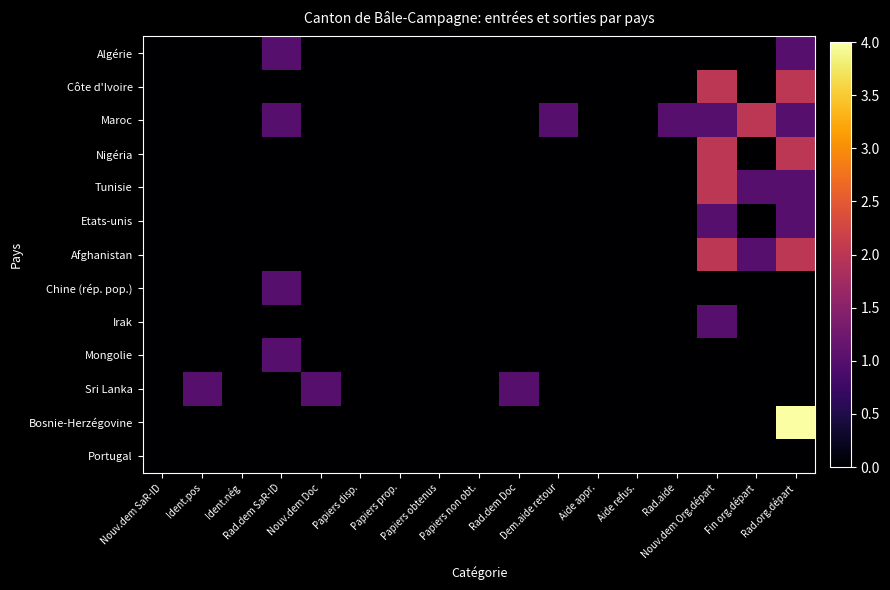

Reading left to right, transcribe all the data shown in this chart.

Algérie: Nouv.dem SaR-ID=0	Ident.pos=0	Ident.nég=0	Rad.dem SaR-ID=1	Nouv.dem Doc=0	Papiers disp.=0	Papiers prop.=0	Papiers obtenus=0	Papiers non obt.=0	Rad.dem Doc=0	Dem.aide retour=0	Aide appr.=0	Aide refus.=0	Rad.aide=0	Nouv.dem Org.départ=0	Fin org.départ=0	Rad.org.départ=1
Côte d'Ivoire: Nouv.dem SaR-ID=0	Ident.pos=0	Ident.nég=0	Rad.dem SaR-ID=0	Nouv.dem Doc=0	Papiers disp.=0	Papiers prop.=0	Papiers obtenus=0	Papiers non obt.=0	Rad.dem Doc=0	Dem.aide retour=0	Aide appr.=0	Aide refus.=0	Rad.aide=0	Nouv.dem Org.départ=2	Fin org.départ=0	Rad.org.départ=2
Maroc: Nouv.dem SaR-ID=0	Ident.pos=0	Ident.nég=0	Rad.dem SaR-ID=1	Nouv.dem Doc=0	Papiers disp.=0	Papiers prop.=0	Papiers obtenus=0	Papiers non obt.=0	Rad.dem Doc=0	Dem.aide retour=1	Aide appr.=0	Aide refus.=0	Rad.aide=1	Nouv.dem Org.départ=1	Fin org.départ=2	Rad.org.départ=1
Nigéria: Nouv.dem SaR-ID=0	Ident.pos=0	Ident.nég=0	Rad.dem SaR-ID=0	Nouv.dem Doc=0	Papiers disp.=0	Papiers prop.=0	Papiers obtenus=0	Papiers non obt.=0	Rad.dem Doc=0	Dem.aide retour=0	Aide appr.=0	Aide refus.=0	Rad.aide=0	Nouv.dem Org.départ=2	Fin org.départ=0	Rad.org.départ=2
Tunisie: Nouv.dem SaR-ID=0	Ident.pos=0	Ident.nég=0	Rad.dem SaR-ID=0	Nouv.dem Doc=0	Papiers disp.=0	Papiers prop.=0	Papiers obtenus=0	Papiers non obt.=0	Rad.dem Doc=0	Dem.aide retour=0	Aide appr.=0	Aide refus.=0	Rad.aide=0	Nouv.dem Org.départ=2	Fin org.départ=1	Rad.org.départ=1
Etats-unis: Nouv.dem SaR-ID=0	Ident.pos=0	Ident.nég=0	Rad.dem SaR-ID=0	Nouv.dem Doc=0	Papiers disp.=0	Papiers prop.=0	Papiers obtenus=0	Papiers non obt.=0	Rad.dem Doc=0	Dem.aide retour=0	Aide appr.=0	Aide refus.=0	Rad.aide=0	Nouv.dem Org.départ=1	Fin org.départ=0	Rad.org.départ=1
Afghanistan: Nouv.dem SaR-ID=0	Ident.pos=0	Ident.nég=0	Rad.dem SaR-ID=0	Nouv.dem Doc=0	Papiers disp.=0	Papiers prop.=0	Papiers obtenus=0	Papiers non obt.=0	Rad.dem Doc=0	Dem.aide retour=0	Aide appr.=0	Aide refus.=0	Rad.aide=0	Nouv.dem Org.départ=2	Fin org.départ=1	Rad.org.départ=2
Chine (rép. pop.): Nouv.dem SaR-ID=0	Ident.pos=0	Ident.nég=0	Rad.dem SaR-ID=1	Nouv.dem Doc=0	Papiers disp.=0	Papiers prop.=0	Papiers obtenus=0	Papiers non obt.=0	Rad.dem Doc=0	Dem.aide retour=0	Aide appr.=0	Aide refus.=0	Rad.aide=0	Nouv.dem Org.départ=0	Fin org.départ=0	Rad.org.départ=0
Irak: Nouv.dem SaR-ID=0	Ident.pos=0	Ident.nég=0	Rad.dem SaR-ID=0	Nouv.dem Doc=0	Papiers disp.=0	Papiers prop.=0	Papiers obtenus=0	Papiers non obt.=0	Rad.dem Doc=0	Dem.aide retour=0	Aide appr.=0	Aide refus.=0	Rad.aide=0	Nouv.dem Org.départ=1	Fin org.départ=0	Rad.org.départ=0
Mongolie: Nouv.dem SaR-ID=0	Ident.pos=0	Ident.nég=0	Rad.dem SaR-ID=1	Nouv.dem Doc=0	Papiers disp.=0	Papiers prop.=0	Papiers obtenus=0	Papiers non obt.=0	Rad.dem Doc=0	Dem.aide retour=0	Aide appr.=0	Aide refus.=0	Rad.aide=0	Nouv.dem Org.départ=0	Fin org.départ=0	Rad.org.départ=0
Sri Lanka: Nouv.dem SaR-ID=0	Ident.pos=1	Ident.nég=0	Rad.dem SaR-ID=0	Nouv.dem Doc=1	Papiers disp.=0	Papiers prop.=0	Papiers obtenus=0	Papiers non obt.=0	Rad.dem Doc=1	Dem.aide retour=0	Aide appr.=0	Aide refus.=0	Rad.aide=0	Nouv.dem Org.départ=0	Fin org.départ=0	Rad.org.départ=0
Bosnie-Herzégovine: Nouv.dem SaR-ID=0	Ident.pos=0	Ident.nég=0	Rad.dem SaR-ID=0	Nouv.dem Doc=0	Papiers disp.=0	Papiers prop.=0	Papiers obtenus=0	Papiers non obt.=0	Rad.dem Doc=0	Dem.aide retour=0	Aide appr.=0	Aide refus.=0	Rad.aide=0	Nouv.dem Org.départ=0	Fin org.départ=0	Rad.org.départ=4
Portugal: Nouv.dem SaR-ID=0	Ident.pos=0	Ident.nég=0	Rad.dem SaR-ID=0	Nouv.dem Doc=0	Papiers disp.=0	Papiers prop.=0	Papiers obtenus=0	Papiers non obt.=0	Rad.dem Doc=0	Dem.aide retour=0	Aide appr.=0	Aide refus.=0	Rad.aide=0	Nouv.dem Org.départ=0	Fin org.départ=0	Rad.org.départ=0